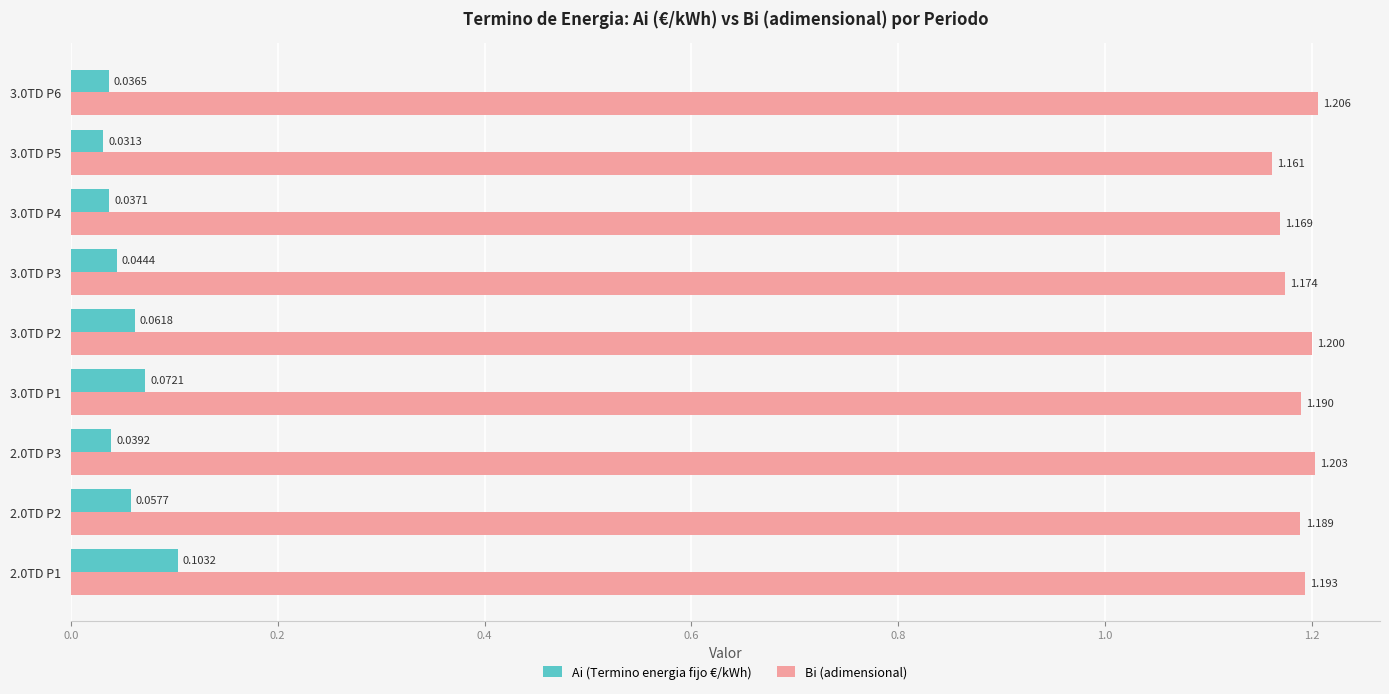

What is the maximum value shown in the chart?

1.2